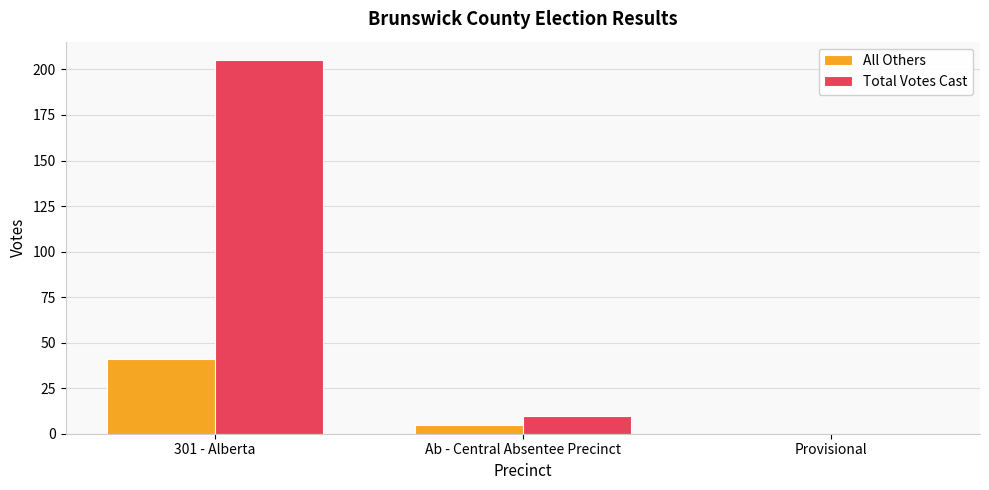

Which series changed the most between 301 - Alberta and Ab - Central Absentee Precinct?

Total Votes Cast